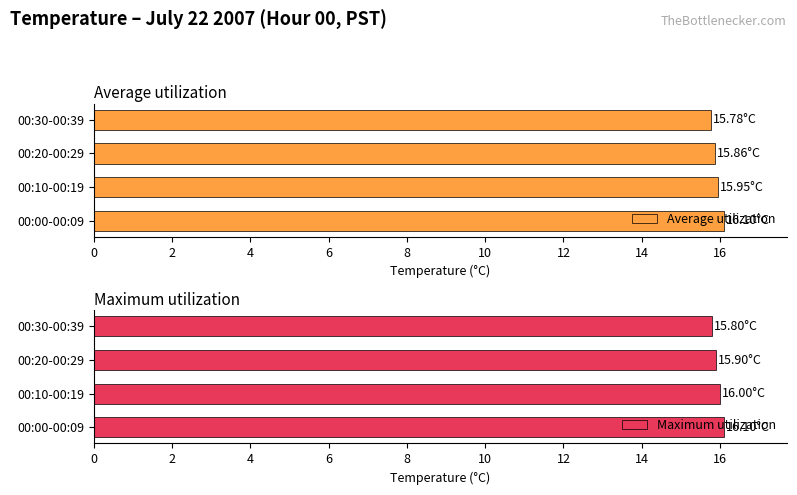

How many bars are there in each group?

2